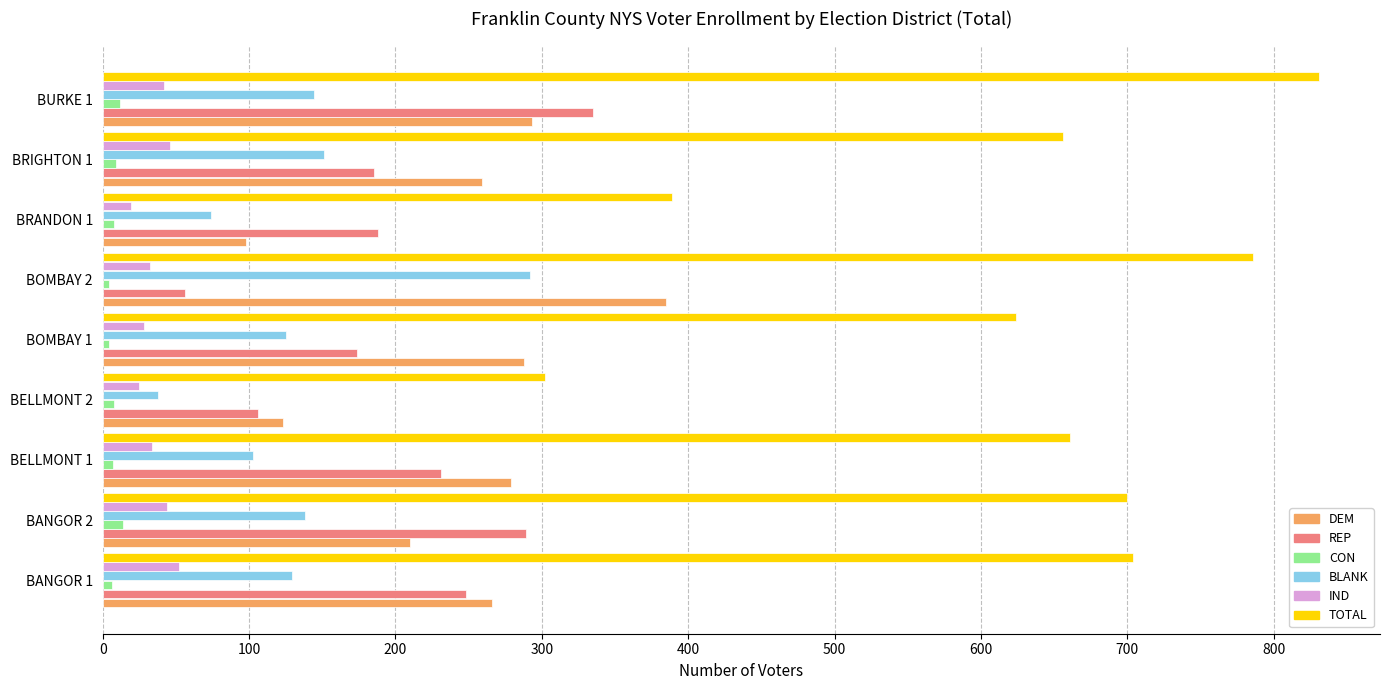

At which label is DEM closest to 241?

BRIGHTON 1